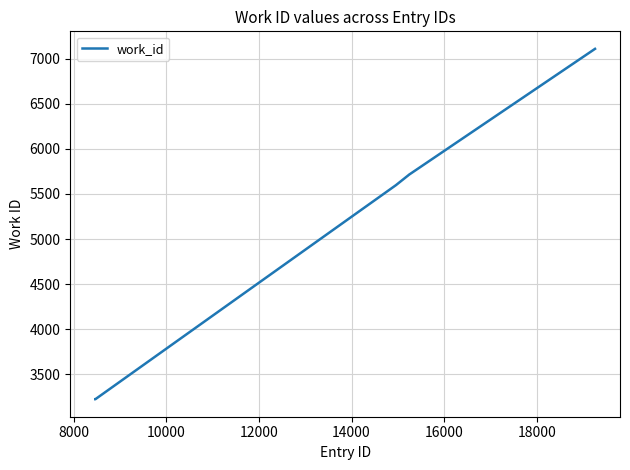

What is the minimum value shown in the chart?

3224